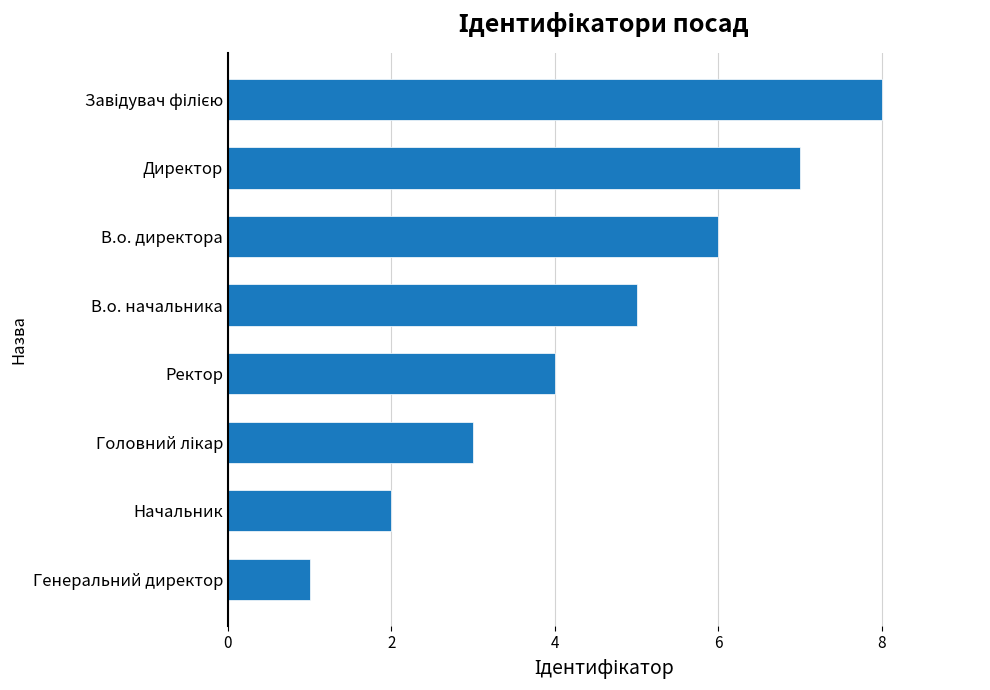

How many bars are there in total?

8